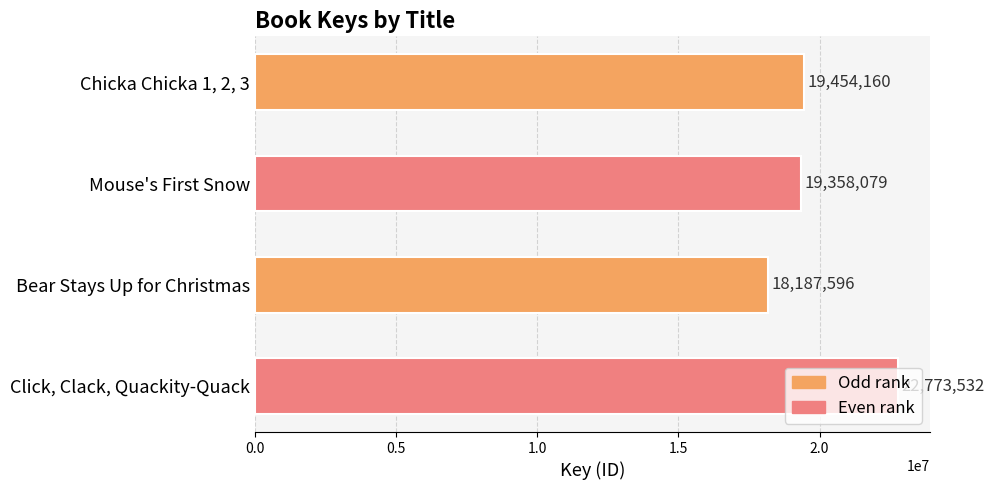

What is the ratio of the value at Mouse's First Snow to the value at Bear Stays Up for Christmas?

1.1